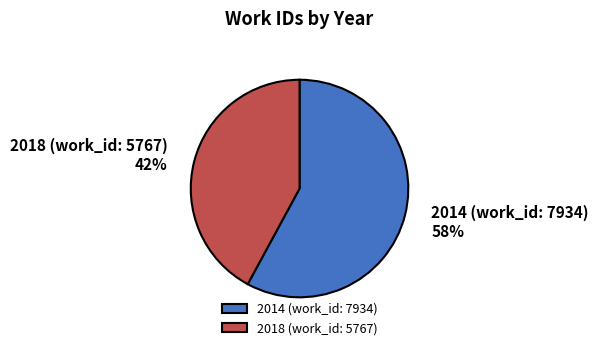

True or false: 2014 (work_id: 7934) accounts for 63% of the total.

False